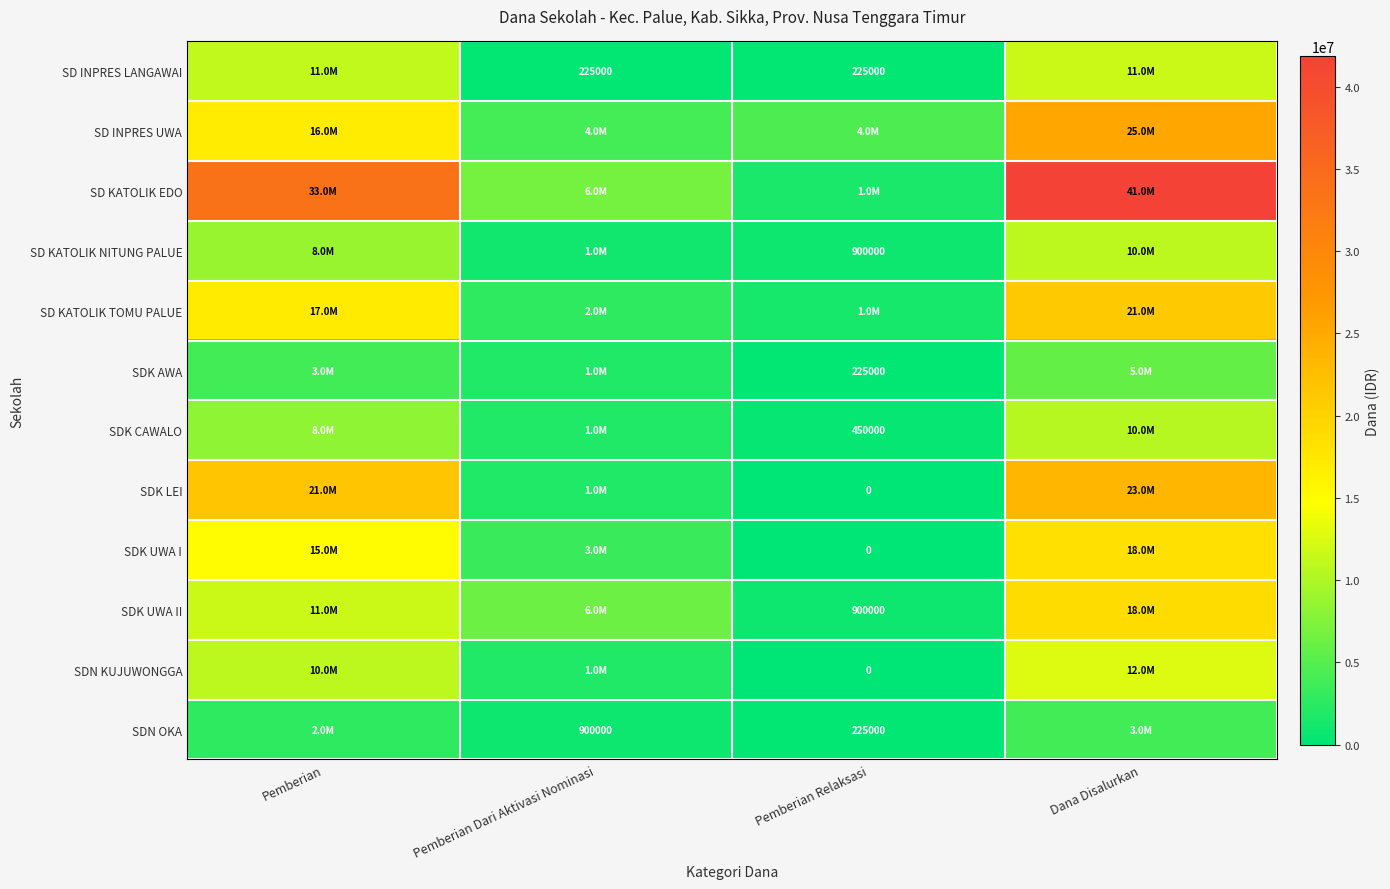

Is the value of SD INPRES LANGAWAI at Pemberian Dari Aktivasi Nominasi greater than the value of SDK UWA I at Pemberian Relaksasi?

Yes